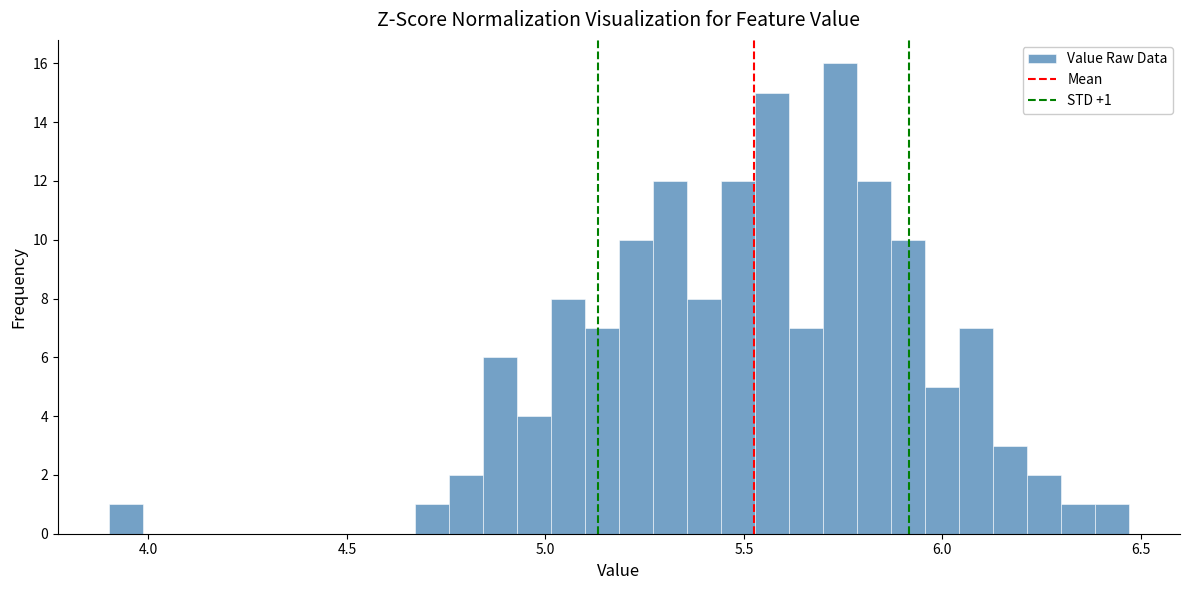

Read against the x-axis, roughly where is the centre of the tallest bar?

5.75